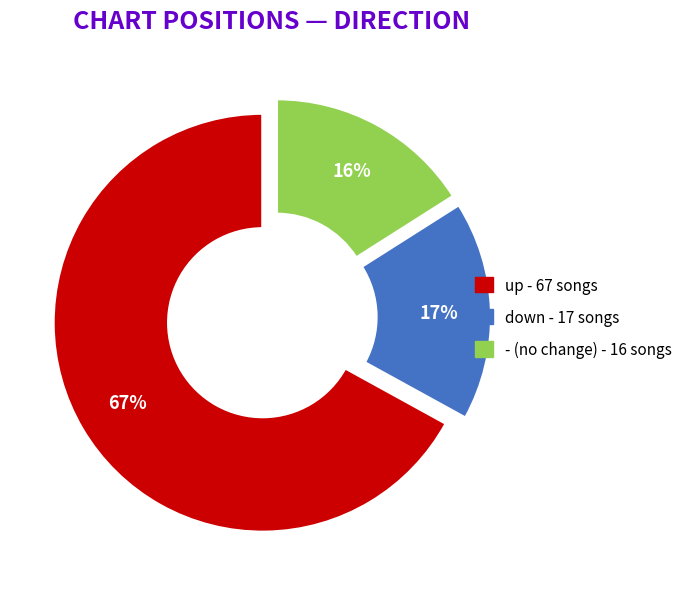

Combined, do up and - account for over 50%?

Yes